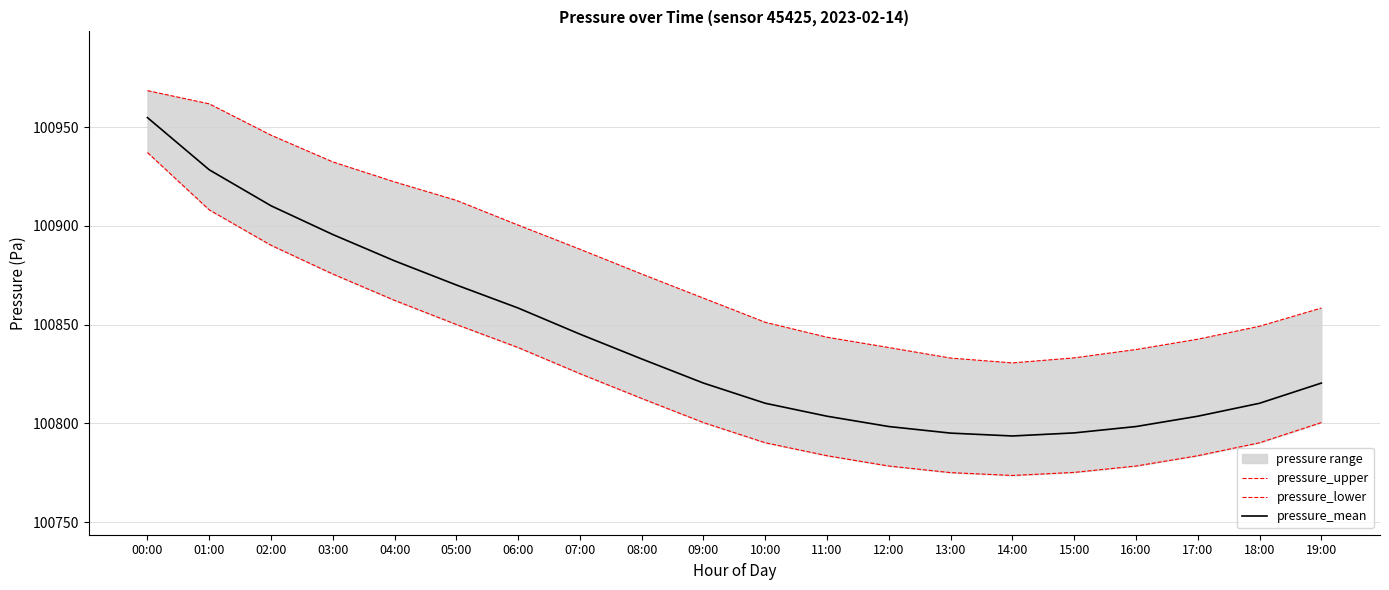

Between 11:00 and 02:00, which is larger?

02:00